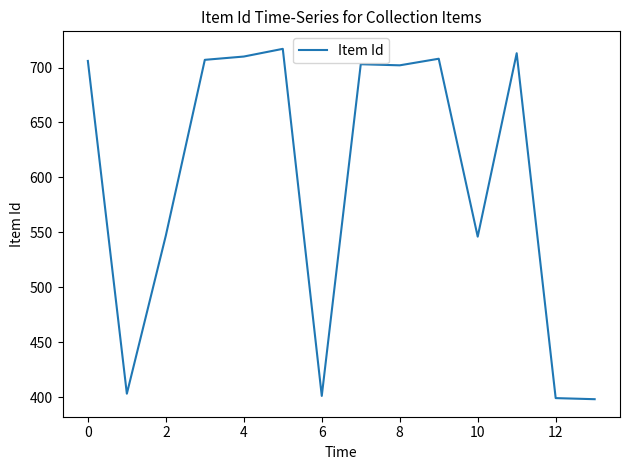

What is the difference between the maximum and minimum values?

319